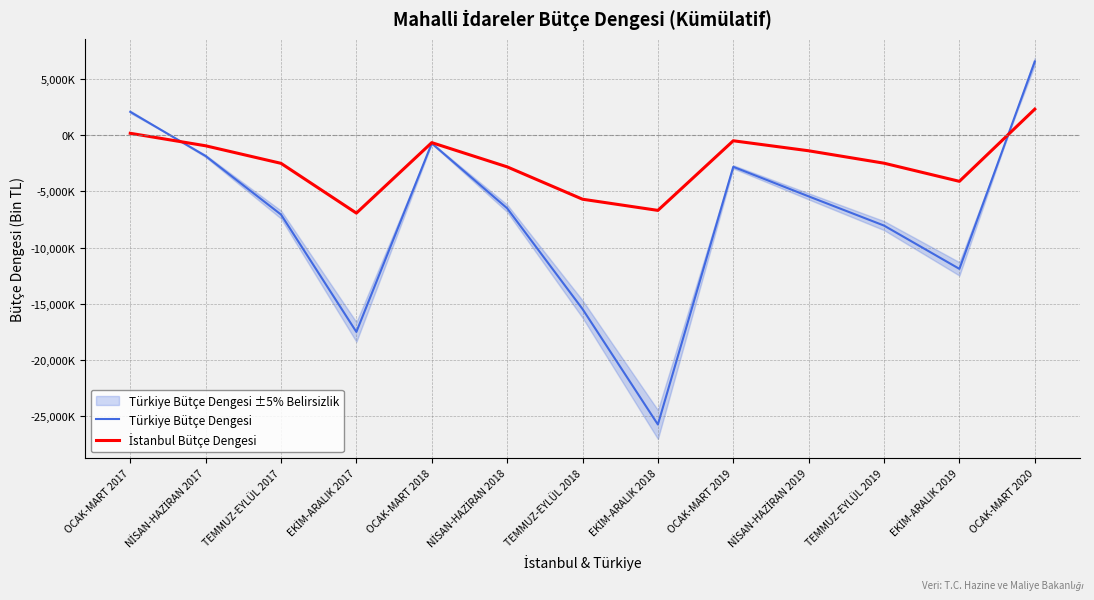

What is the difference between the maximum and minimum values in the Türkiye Bütçe Dengesi series?

32234592